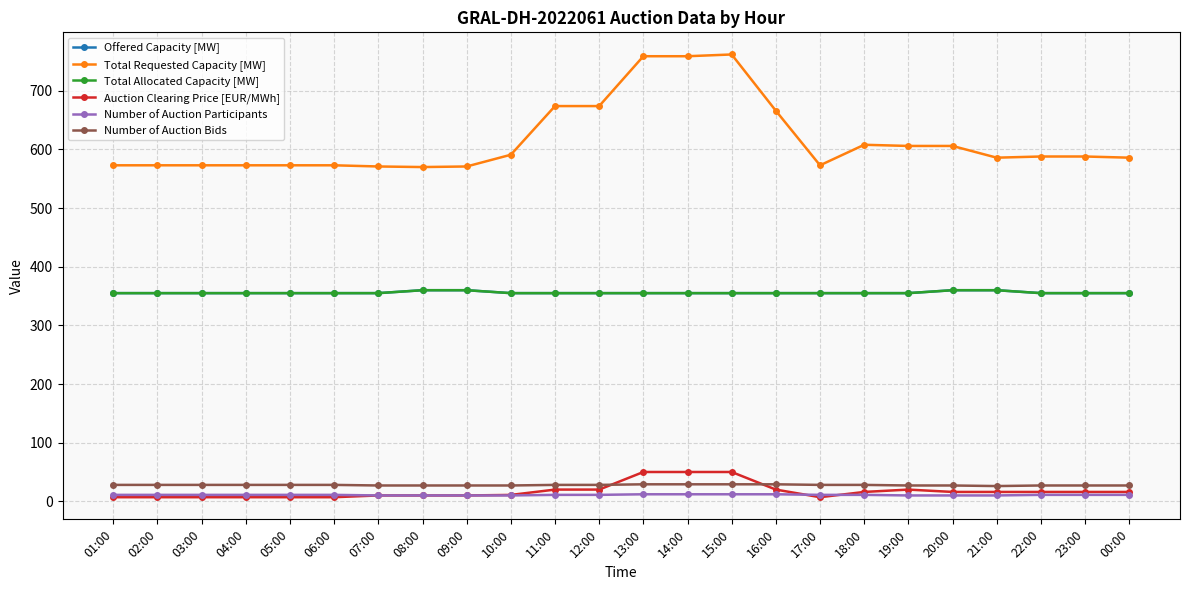

The Number of Auction Bids series shows 27.0 at 22:00. True or false?

True